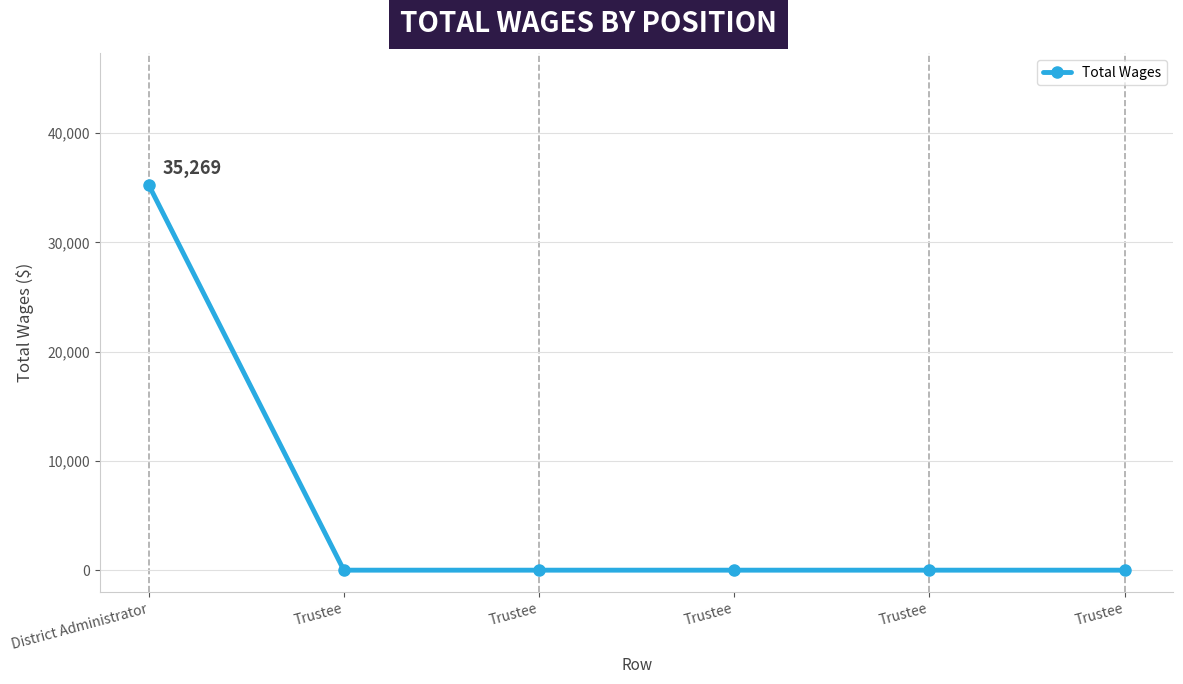

Between Trustee and Trustee, which is larger?

Trustee